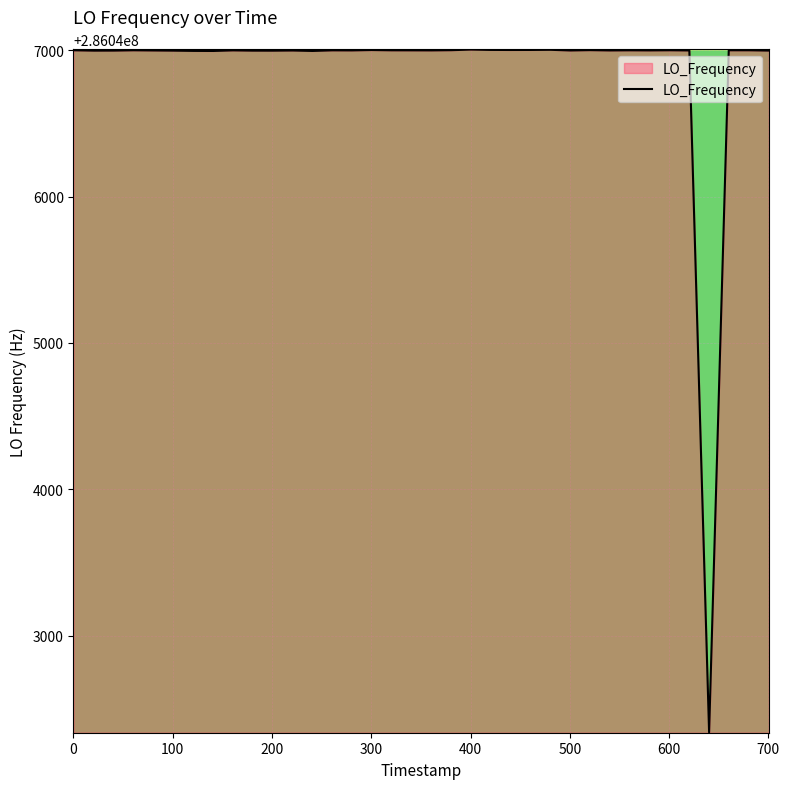

What is the difference between the maximum and minimum values?

4664.7